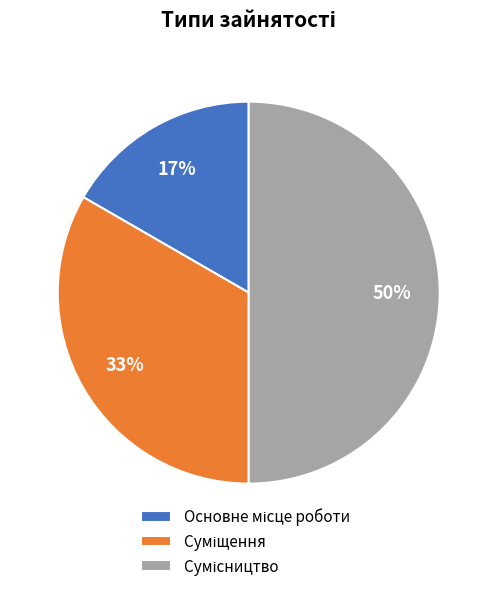

Count the number of slices in the pie.

3